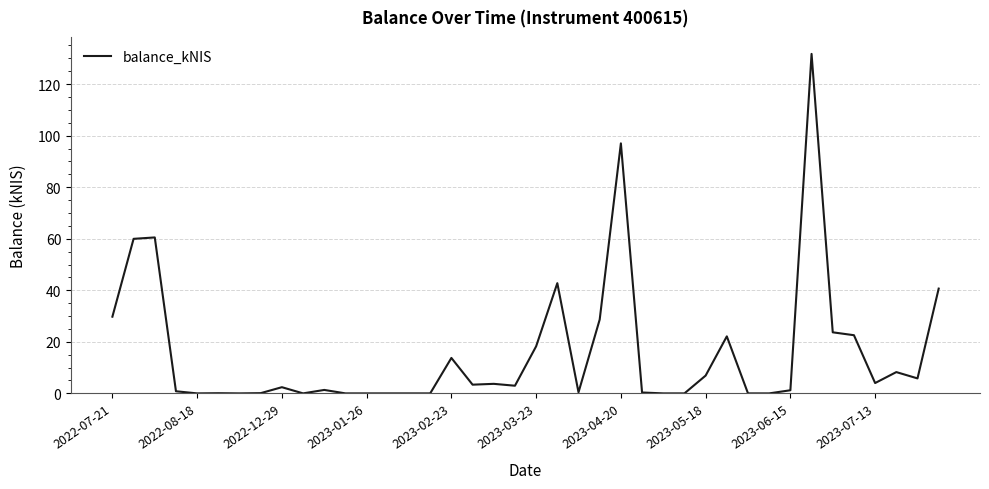

What is the greatest value displayed?

131.7